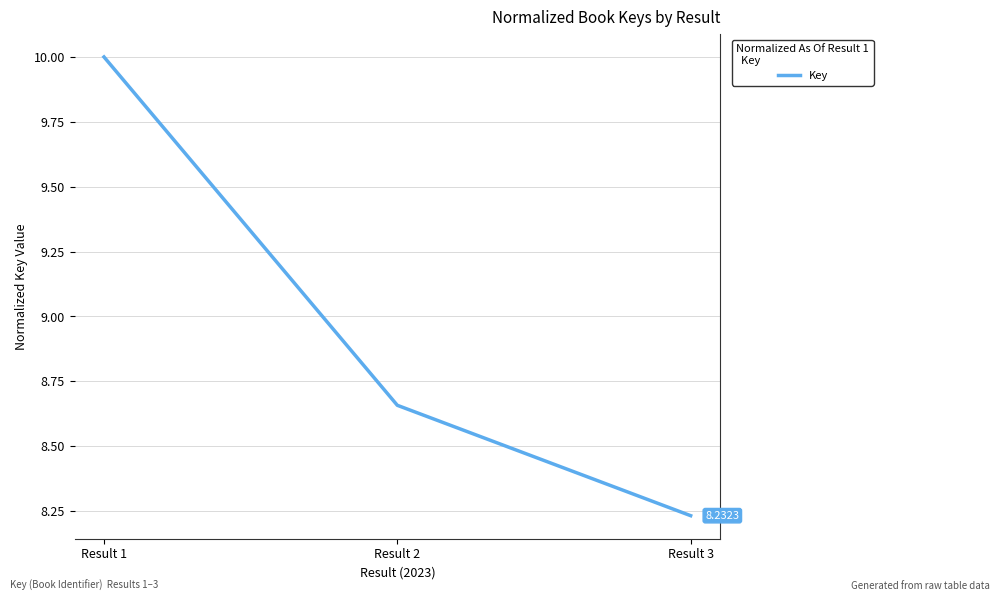

What is the ratio of the value at Result 1 to the value at Result 3?

1.2